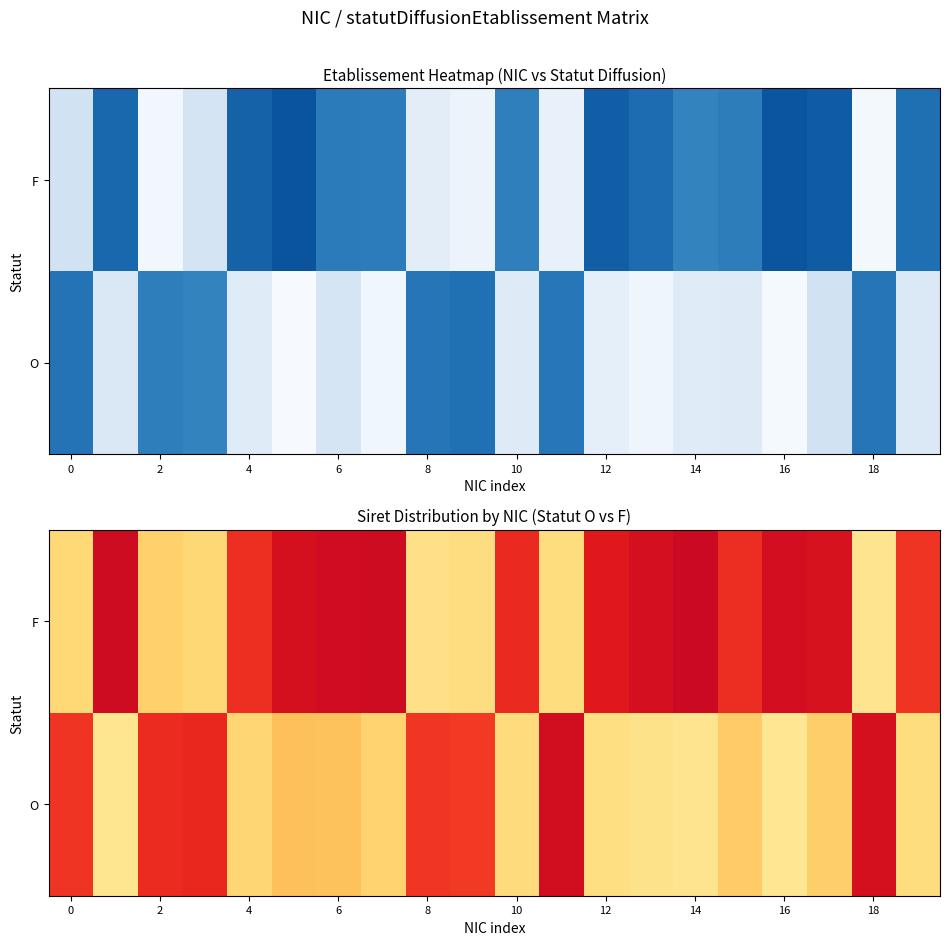

Which series has the largest range (max minus min)?

F